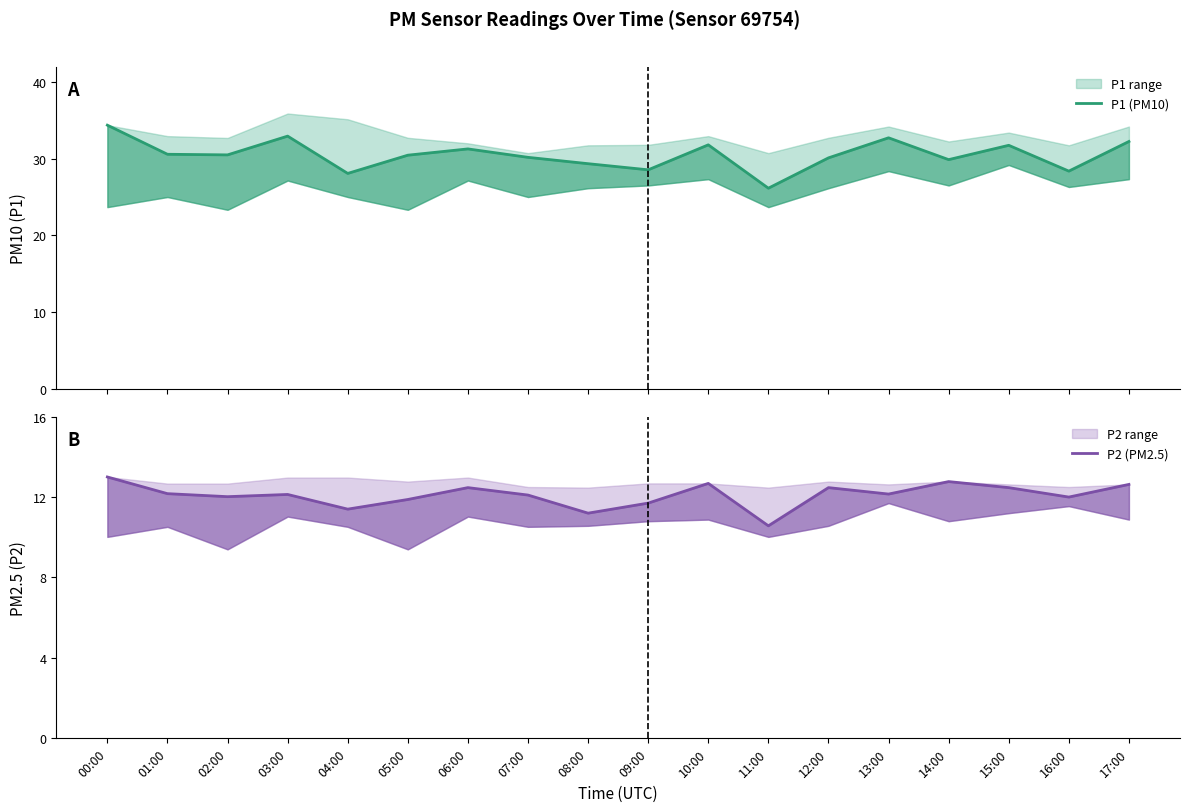

True or false: P1 (PM10) and P2 (PM2.5) intersect in this chart.

False